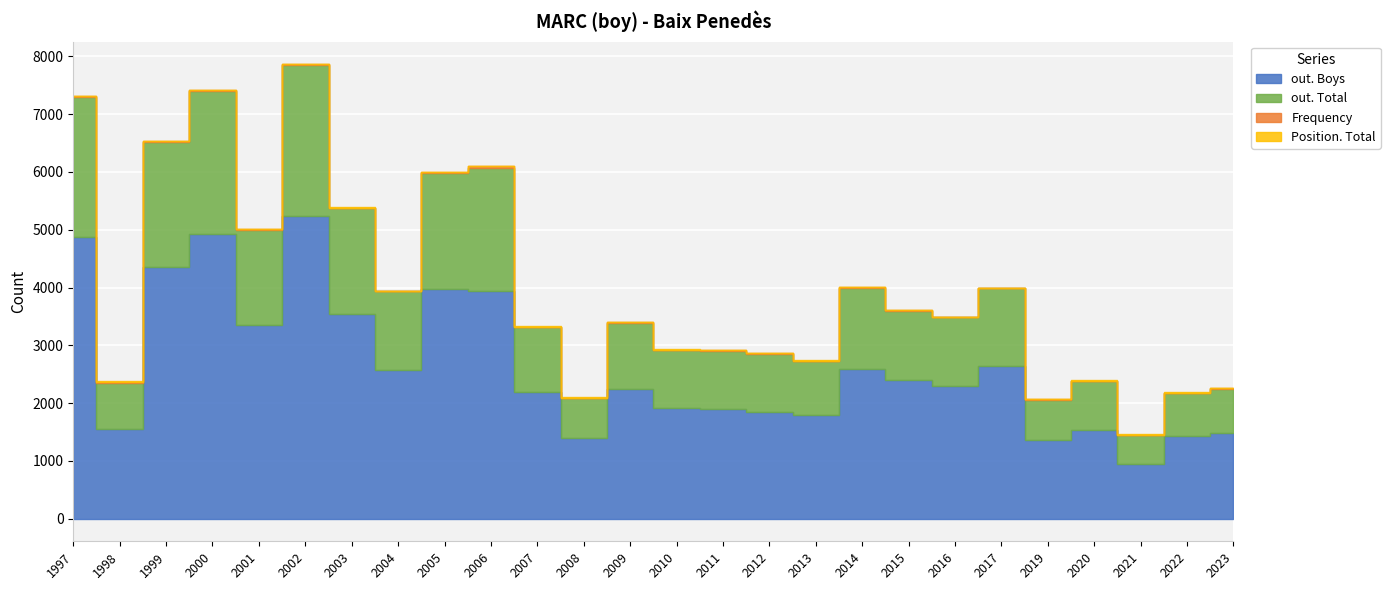

Is it true that out. Boys equals 1786 at 2013?

True